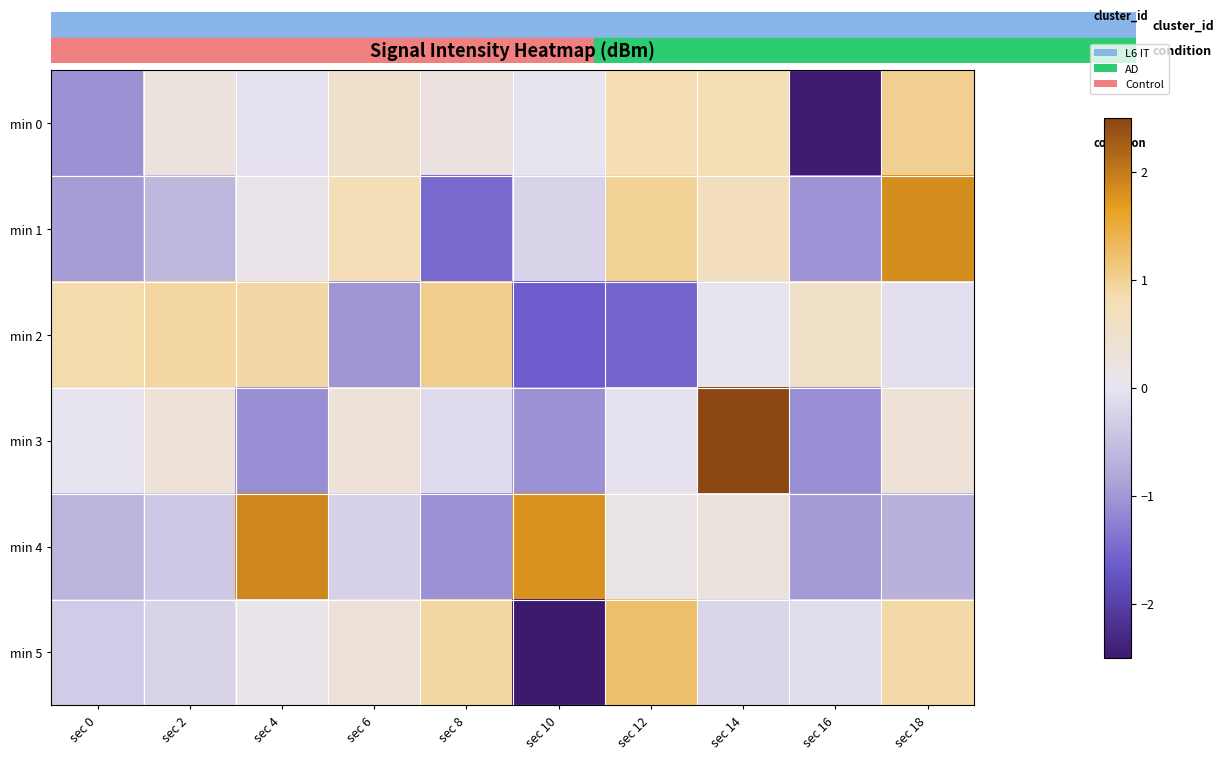

Reading left to right, extract all data points from this chart.

min 0: sec 0=-1.1	sec 2=0.2	sec 4=-0.0	sec 6=0.5	sec 8=0.2	sec 10=-0.0	sec 12=0.8	sec 14=0.8	sec 16=-2.5	sec 18=1.0
min 1: sec 0=-0.9	sec 2=-0.6	sec 4=0.1	sec 6=0.7	sec 8=-1.5	sec 10=-0.2	sec 12=1.0	sec 14=0.7	sec 16=-1.1	sec 18=1.8
min 2: sec 0=0.9	sec 2=0.9	sec 4=0.9	sec 6=-1.0	sec 8=1.0	sec 10=-1.6	sec 12=-1.6	sec 14=-0.0	sec 16=0.5	sec 18=-0.1
min 3: sec 0=-0.0	sec 2=0.3	sec 4=-1.1	sec 6=0.3	sec 8=-0.1	sec 10=-1.1	sec 12=-0.0	sec 14=2.5	sec 16=-1.1	sec 18=0.3
min 4: sec 0=-0.7	sec 2=-0.4	sec 4=1.9	sec 6=-0.3	sec 8=-1.1	sec 10=1.8	sec 12=0.1	sec 14=0.2	sec 16=-1.0	sec 18=-0.7
min 5: sec 0=-0.3	sec 2=-0.2	sec 4=0.1	sec 6=0.3	sec 8=0.9	sec 10=-2.5	sec 12=1.2	sec 14=-0.2	sec 16=-0.1	sec 18=0.9